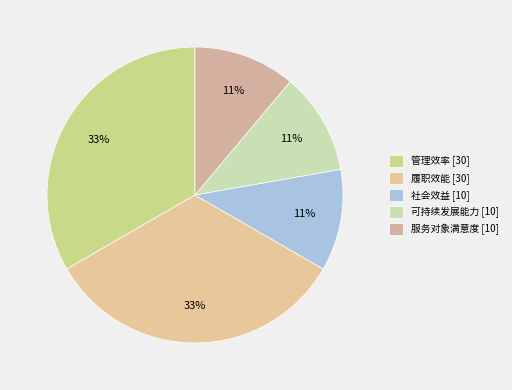

To the nearest percent, what is the average slice percentage?

20%